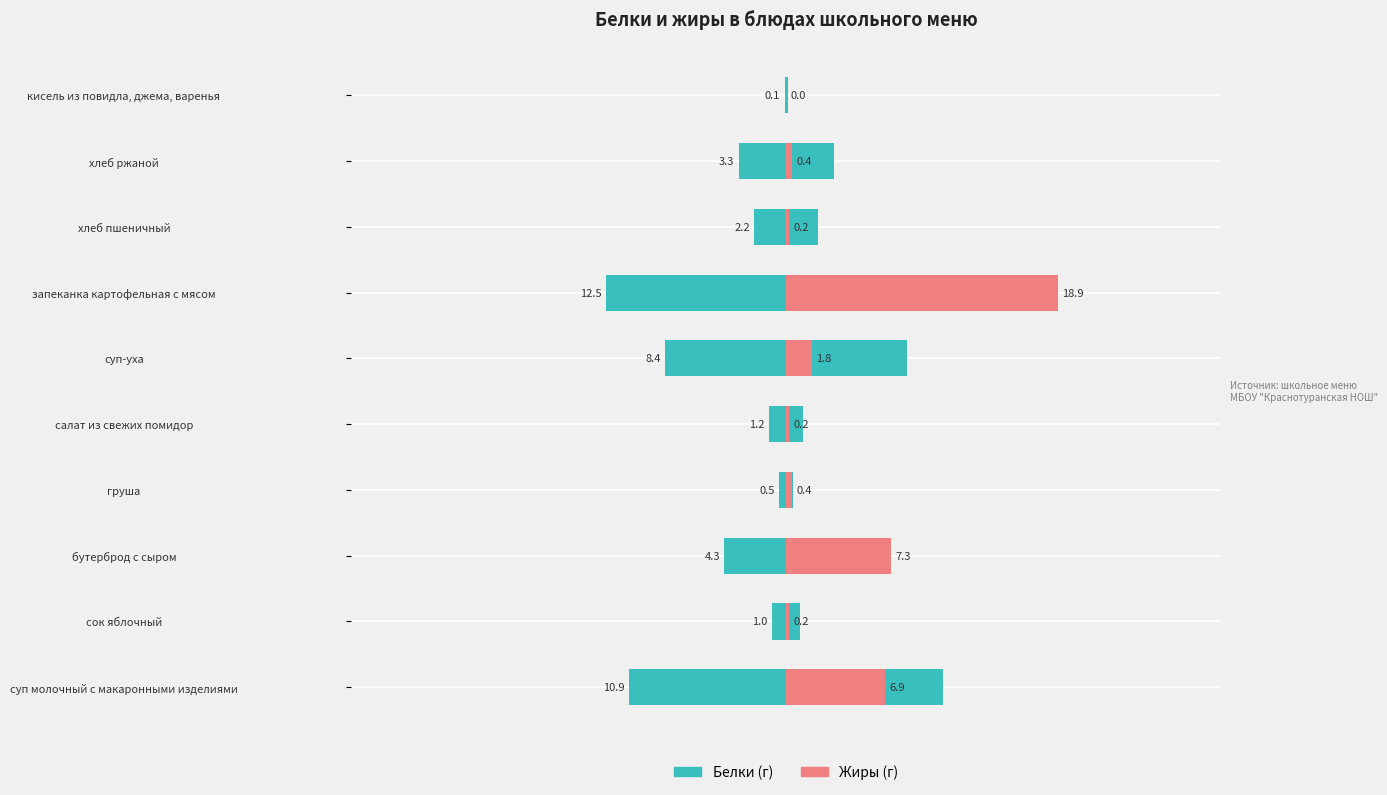

Reading left to right, list all the values displayed in this chart.

Белки (г): 10.9	1.0	4.3	0.5	1.2	8.4	12.5	2.2	3.3	0.1
Жиры (г): 6.9	0.2	7.3	0.4	0.2	1.8	18.9	0.2	0.4	0.0